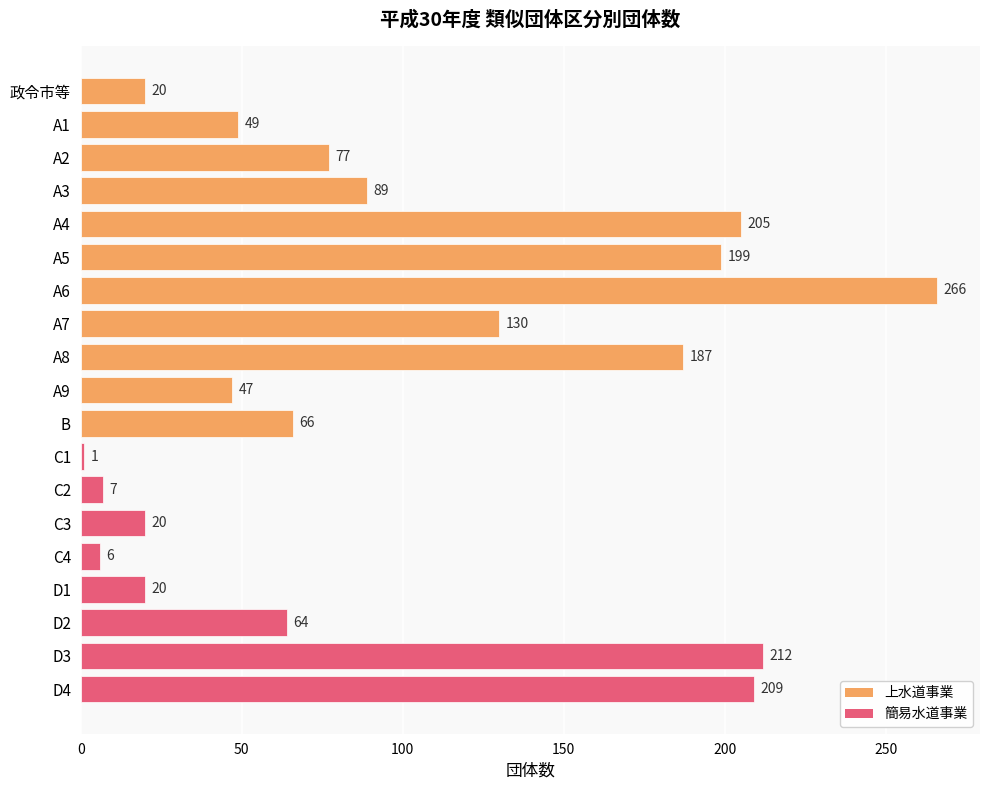

Does the chart contain any negative values?

No